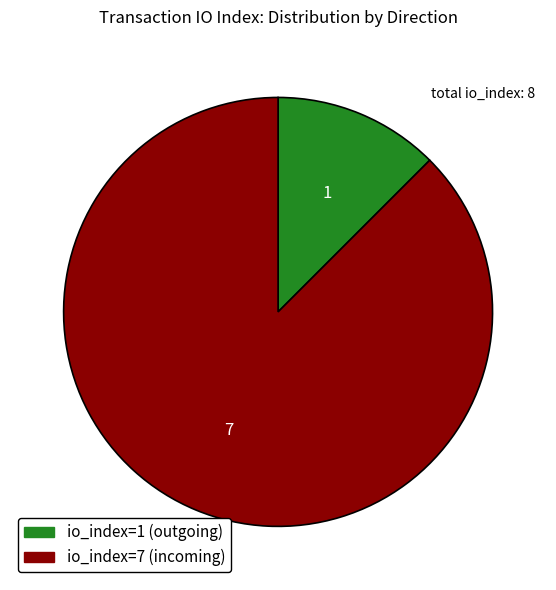

Is there any slice that represents more than half of the pie?

Yes